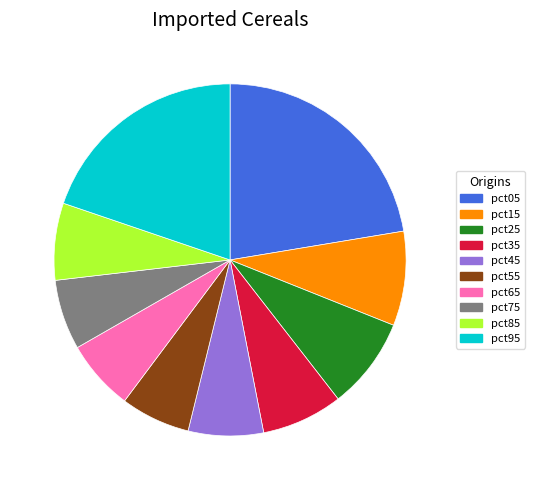

How many segments does this pie chart have?

10